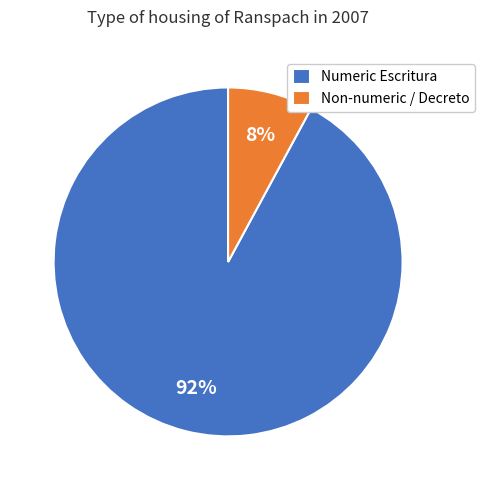

To the nearest percent, what is the combined percentage of Non-numeric / Decreto and Numeric Escritura?

100%